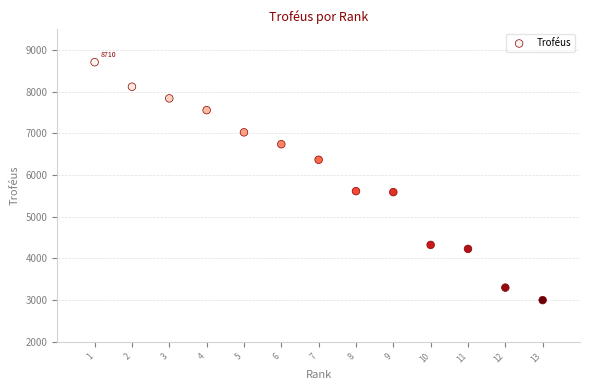

What is the range of X values (max minus min)?

12